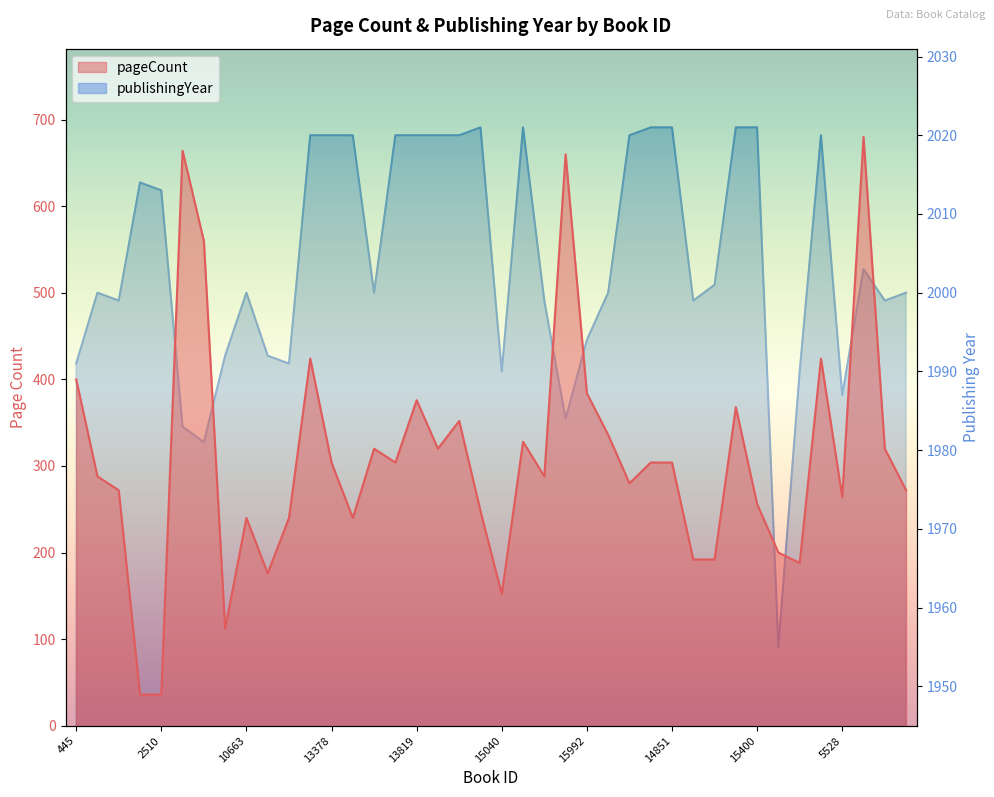

What is the label of the 39th point from the right?

1022